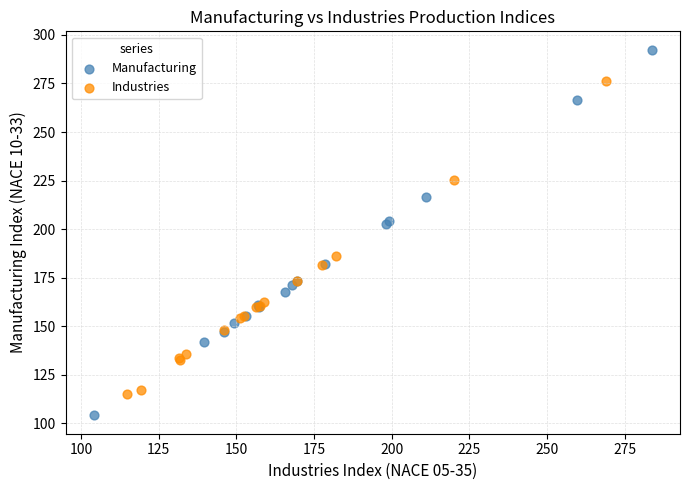

Which series has the largest Y range (max minus min)?

Manufacturing